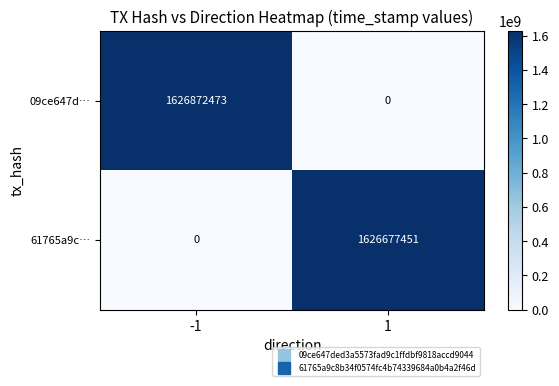

Is it true that 09ce647d… equals 0 at 1?

True